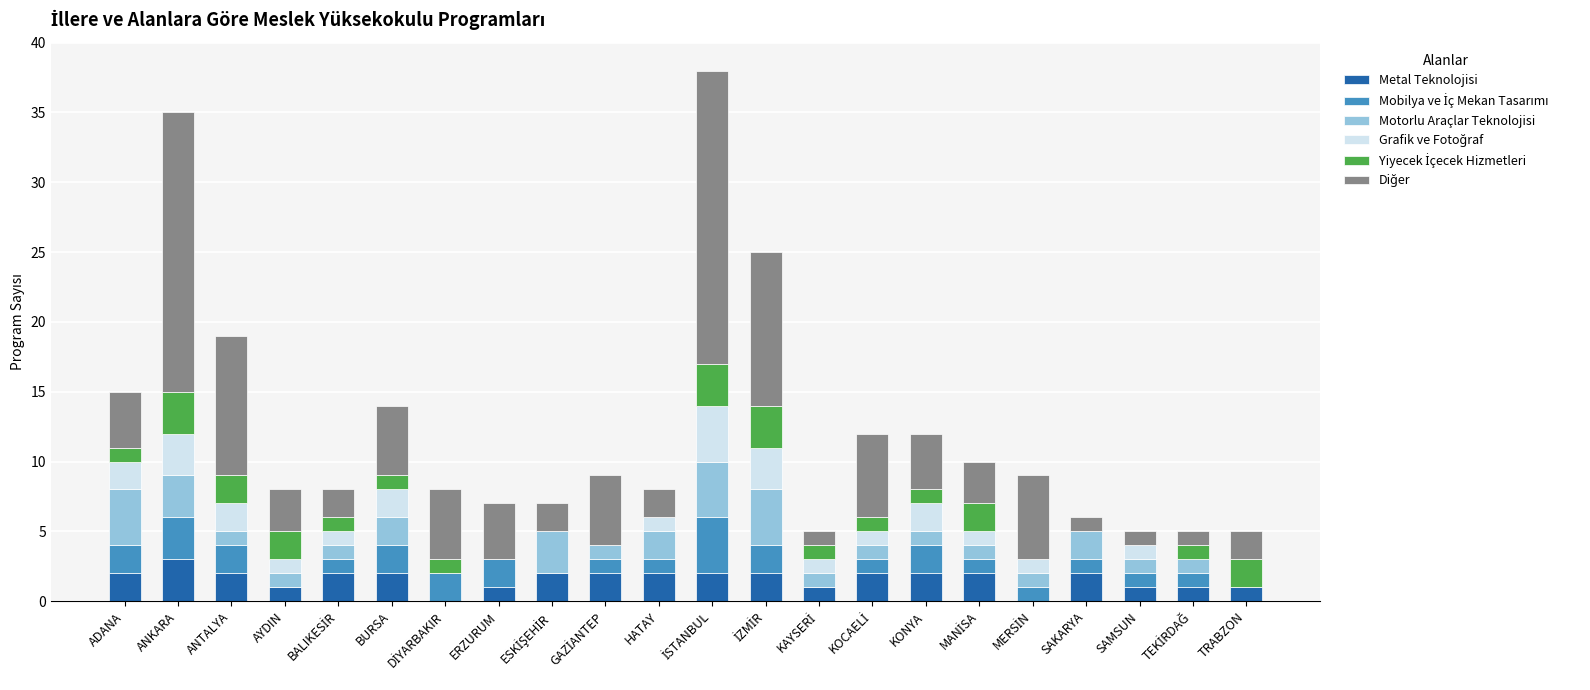

At which label does Metal Teknolojisi reach its peak?

ANKARA